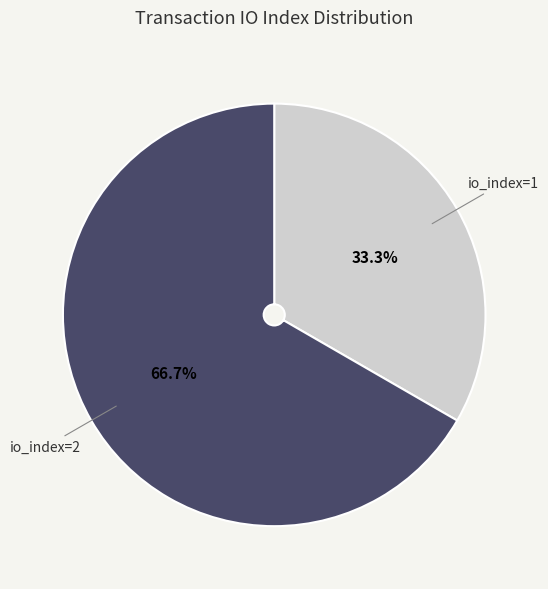

What is the ratio of the value at io_index=1 to the value at io_index=2?

0.5